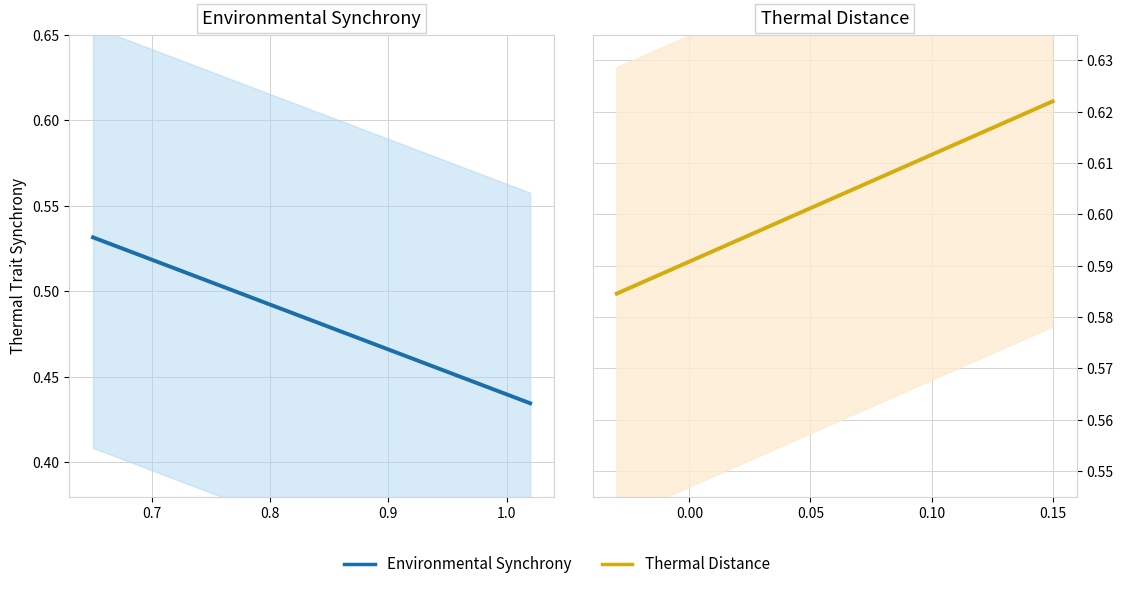

True or false: Environmental Synchrony and Thermal Distance intersect in this chart.

False